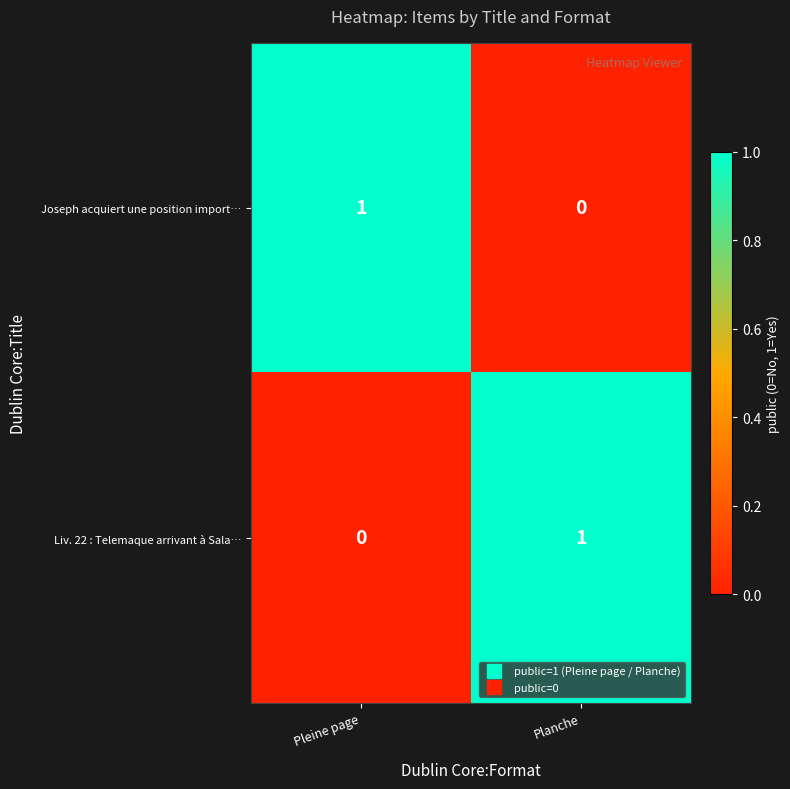

Reading left to right, what are all the values shown in this chart?

Joseph acquiert une position import…: 1	0
Liv. 22 : Telemaque arrivant à Sala…: 0	1